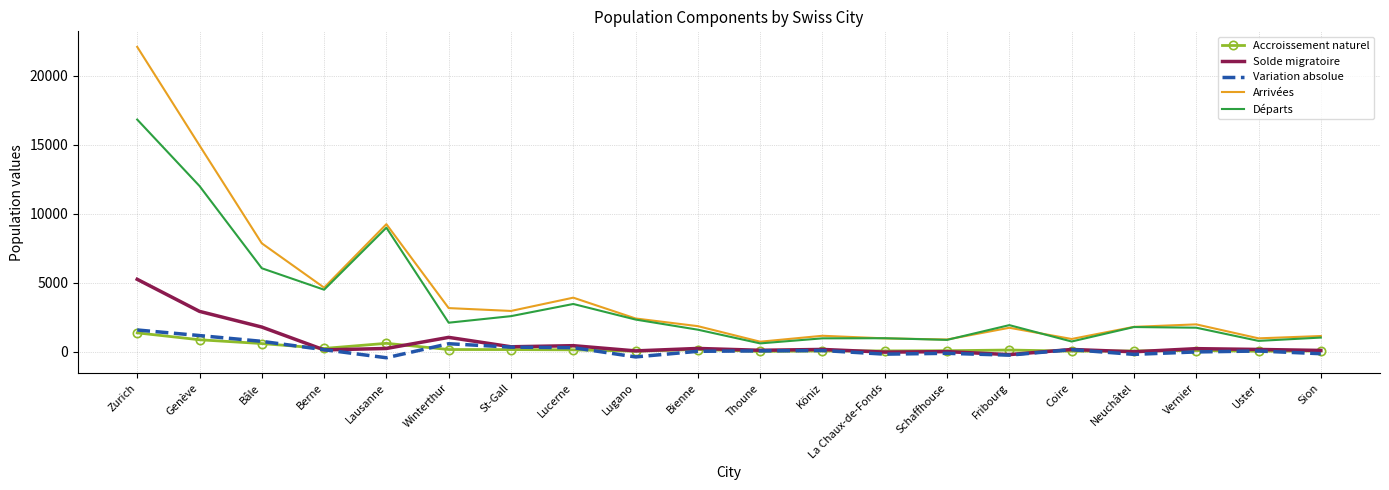

What are all the series names shown in the legend?

Accroissement naturel, Solde migratoire, Variation absolue, Arrivées, Départs